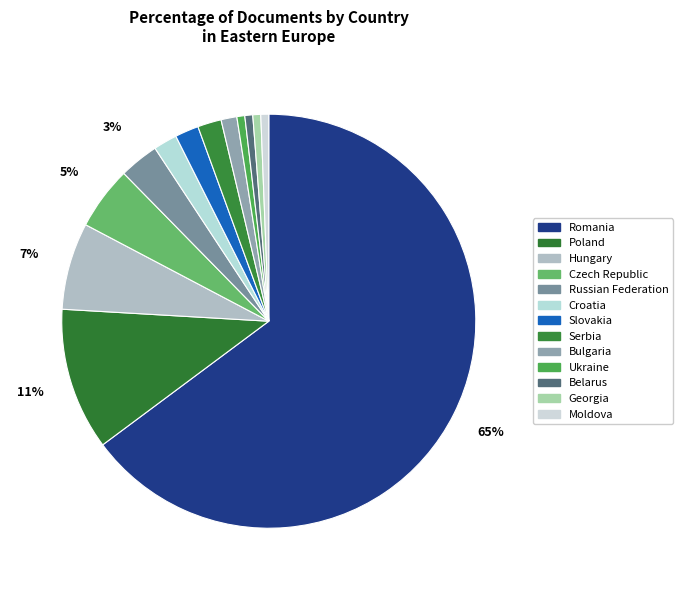

Which slice is the smallest?

Ukraine